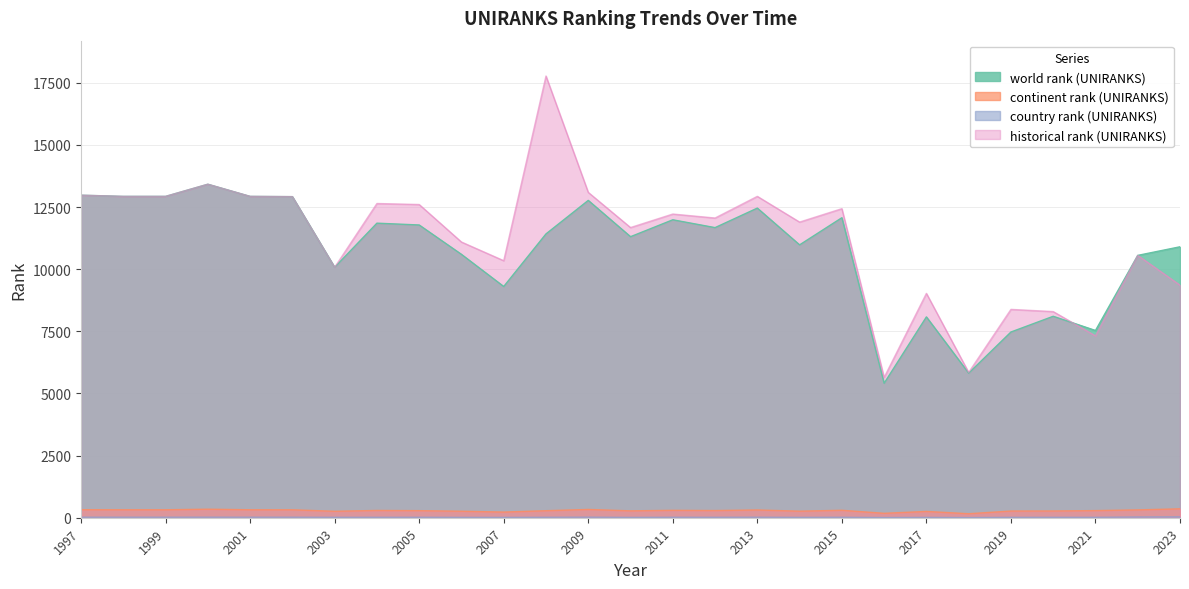

What is the total value across all series at 2019?

16140.0